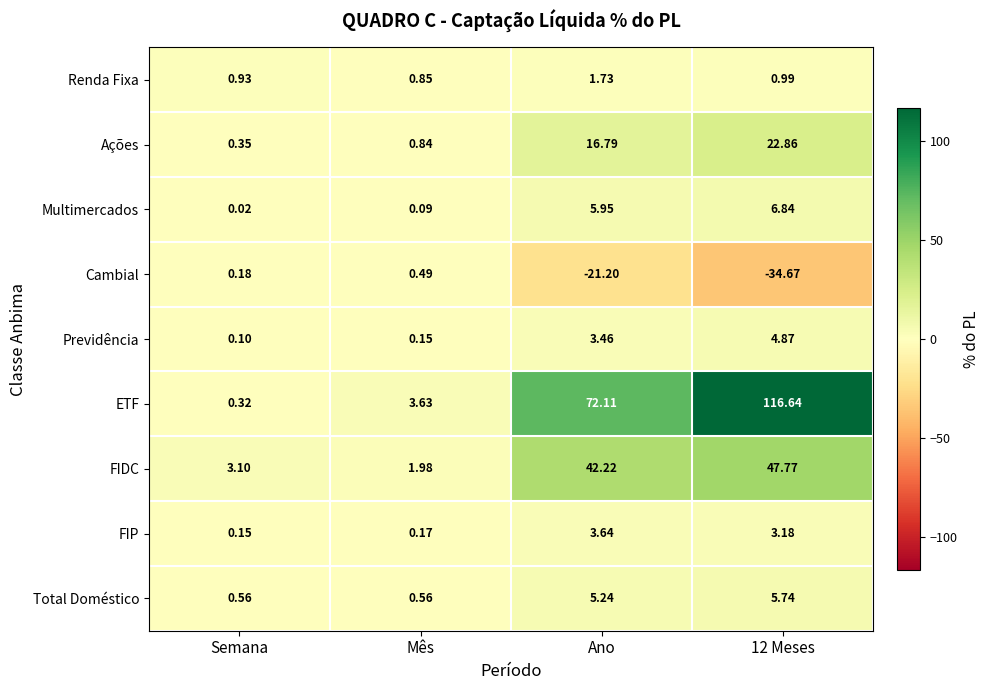

At which label does Renda Fixa reach its peak?

Ano